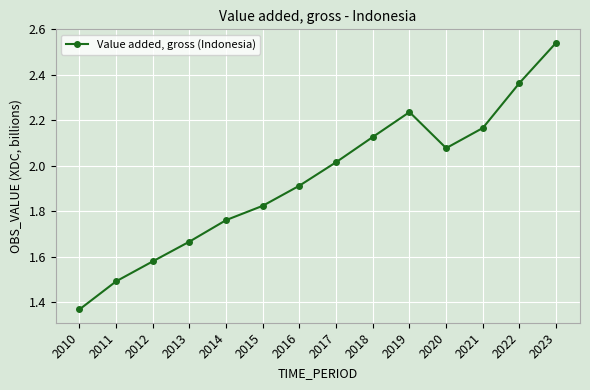

Where is the first local maximum?

2019